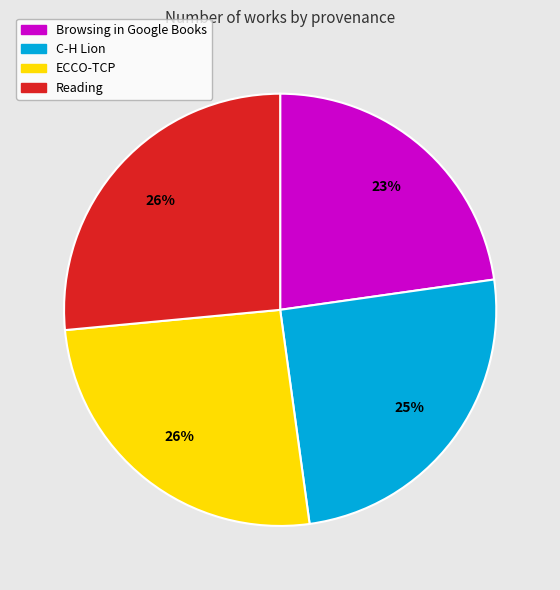

The Reading slice represents 14% of the pie. True or false?

False